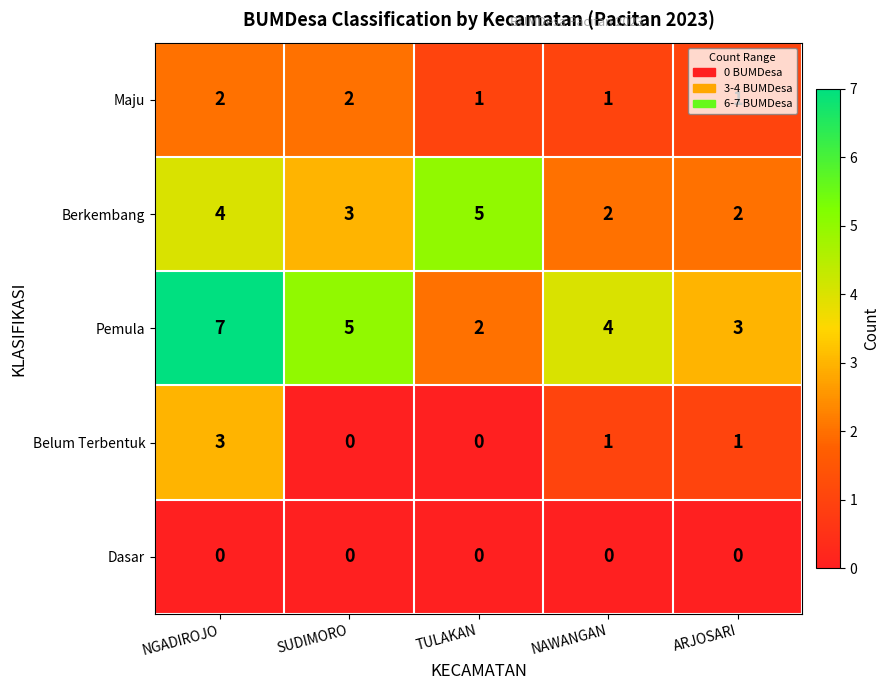

Which series has the widest spread of values?

Pemula